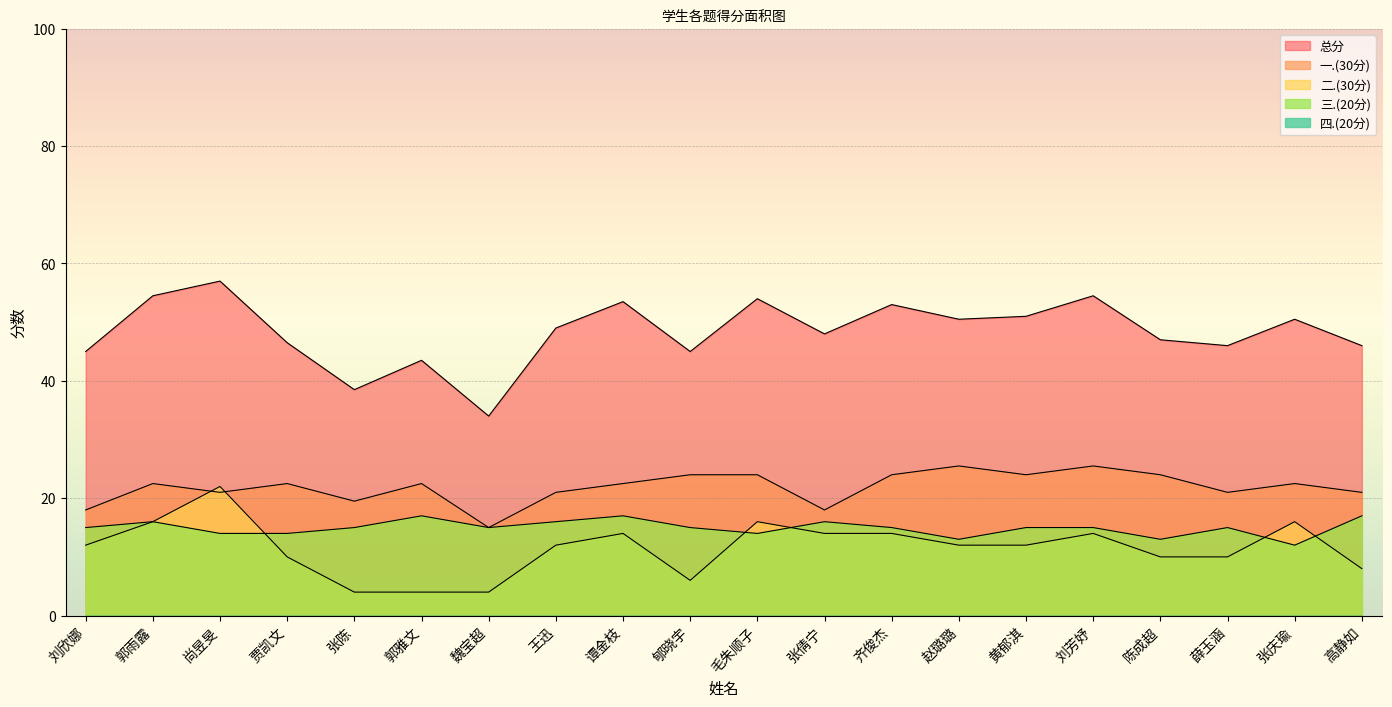

How many interior local valleys does the 一.(30分) series have?

6